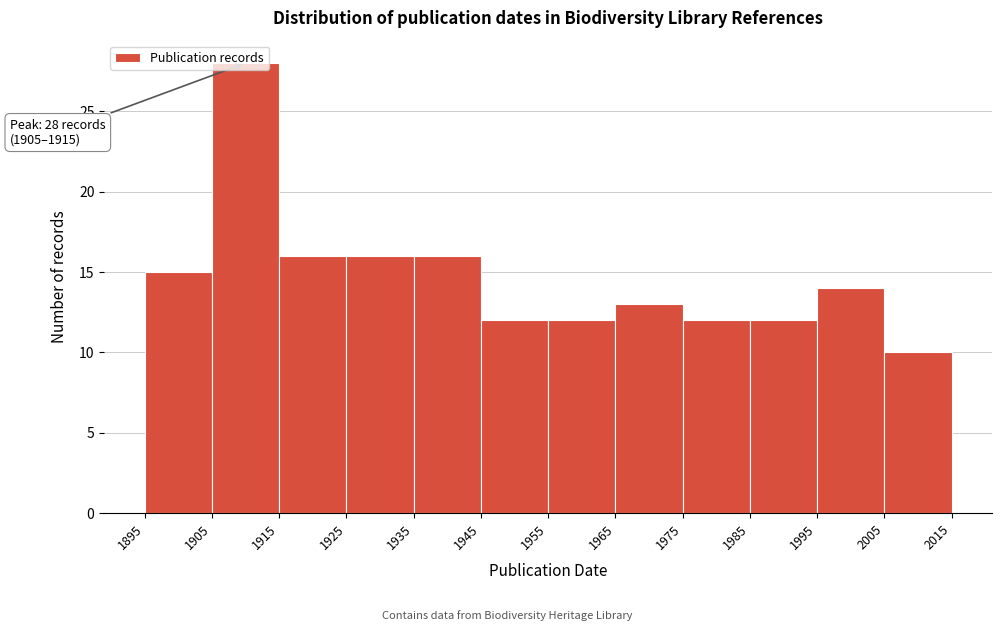

Over which range of the x-axis is the bar tallest?

1905 to 1915